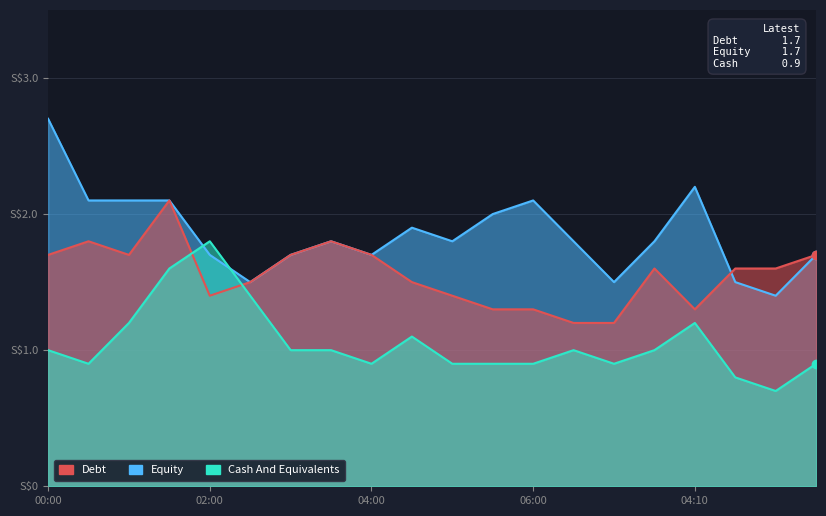

How many categories are shown in the chart?

20